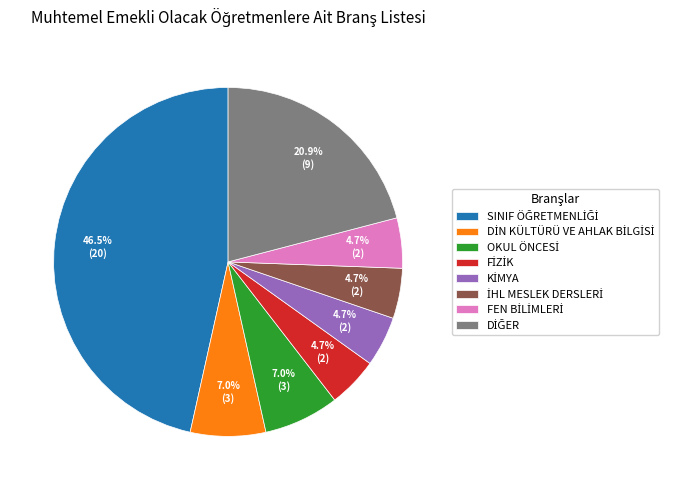

Does any single category account for the majority?

No